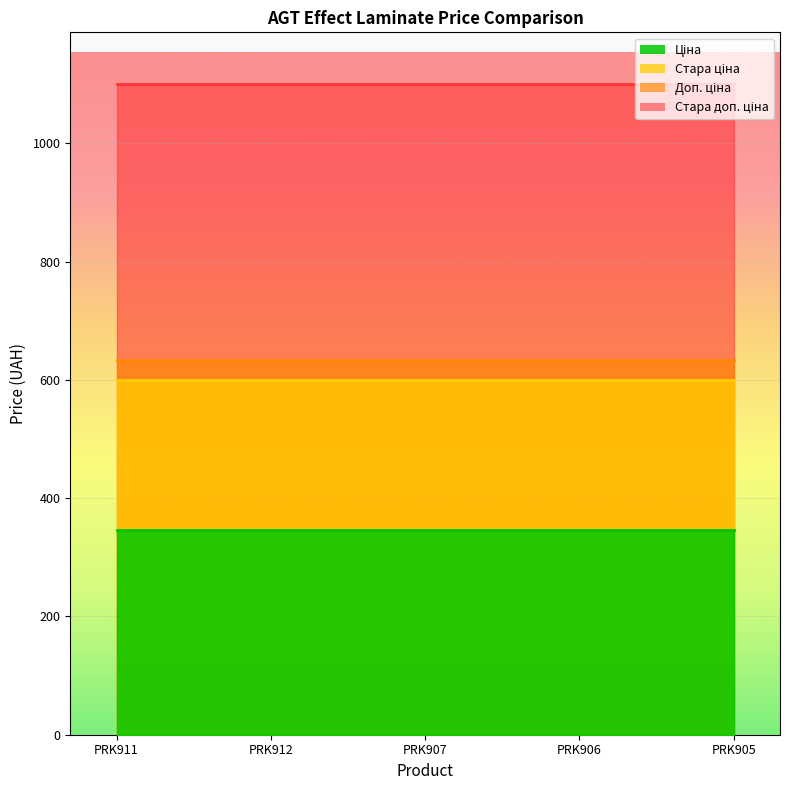

What are all the series names shown in the legend?

Ціна, Стара ціна, Доп. ціна, Стара доп. ціна